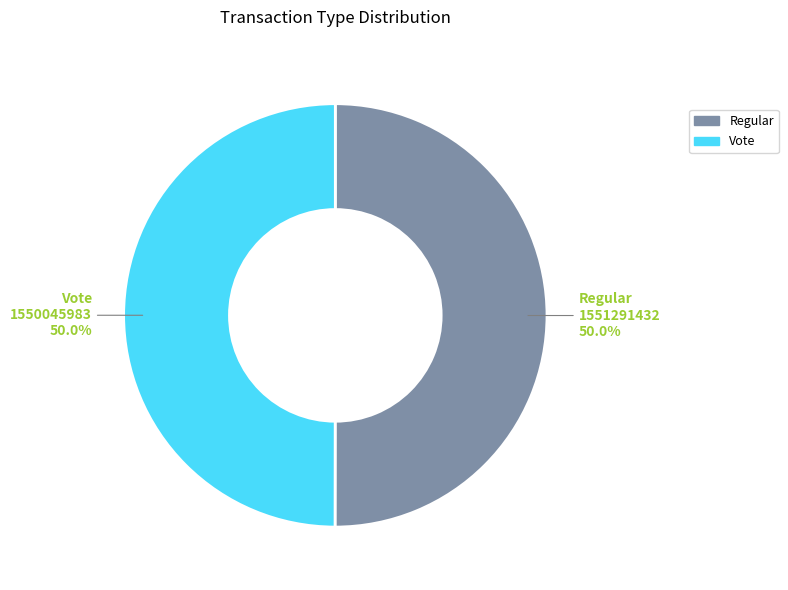

How many slices are in this pie chart?

2